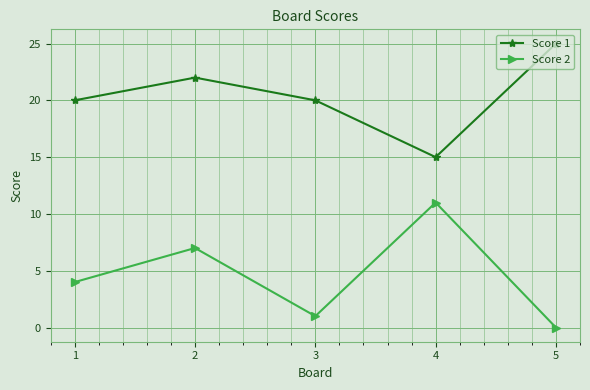

What is the maximum value shown in the chart?

25